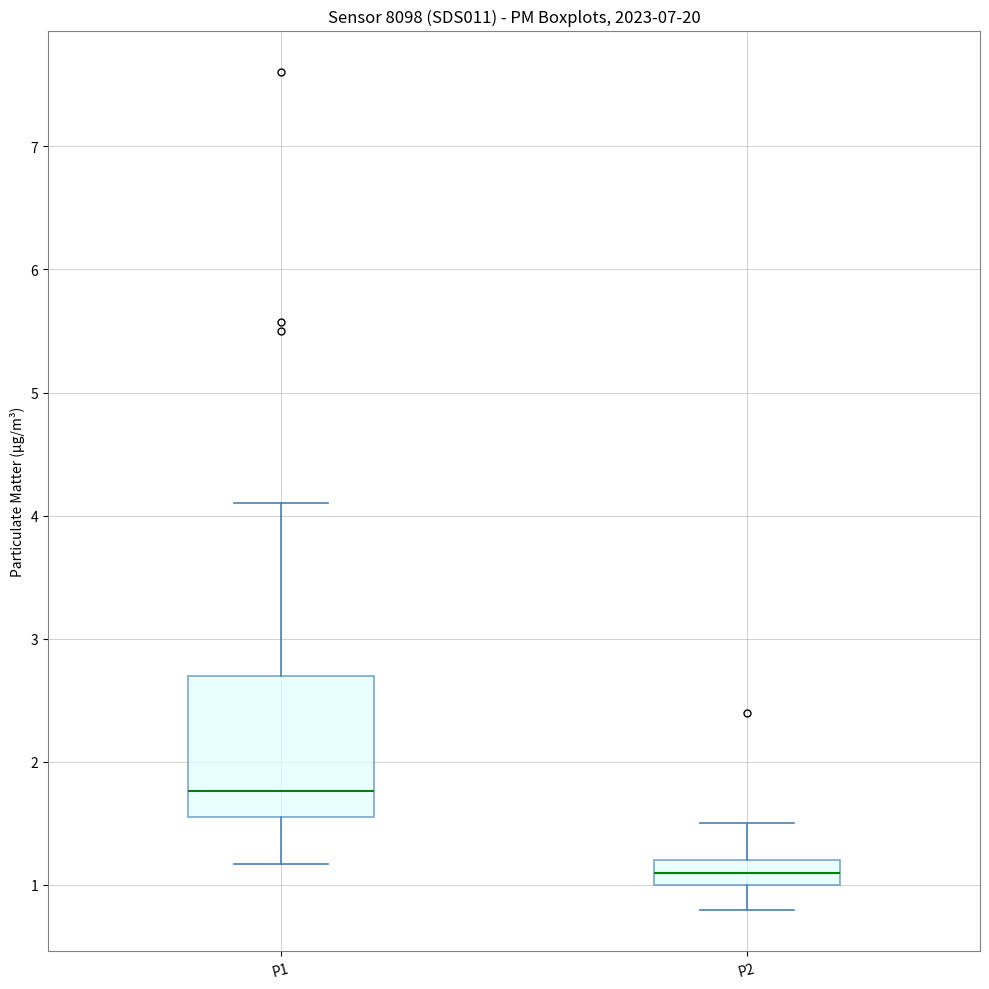

Where is the lower edge of the box for P1 on the y-axis? The values are not printed on the chart, so give them approximately, as read against the axis.

1.6